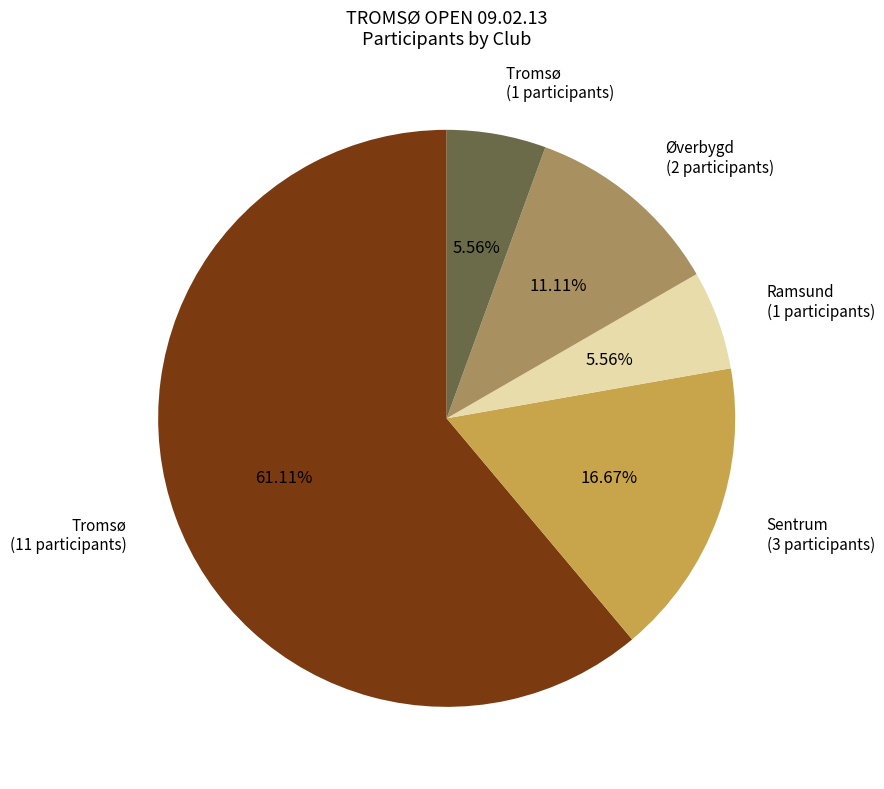

Combined, do Øverbygd (2 participants) and Tromsø (11 participants) account for over 50%?

Yes